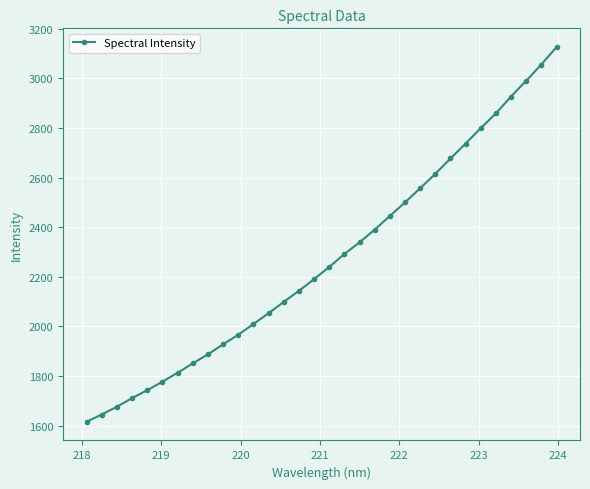

What is the difference between the maximum and minimum values?

1509.6